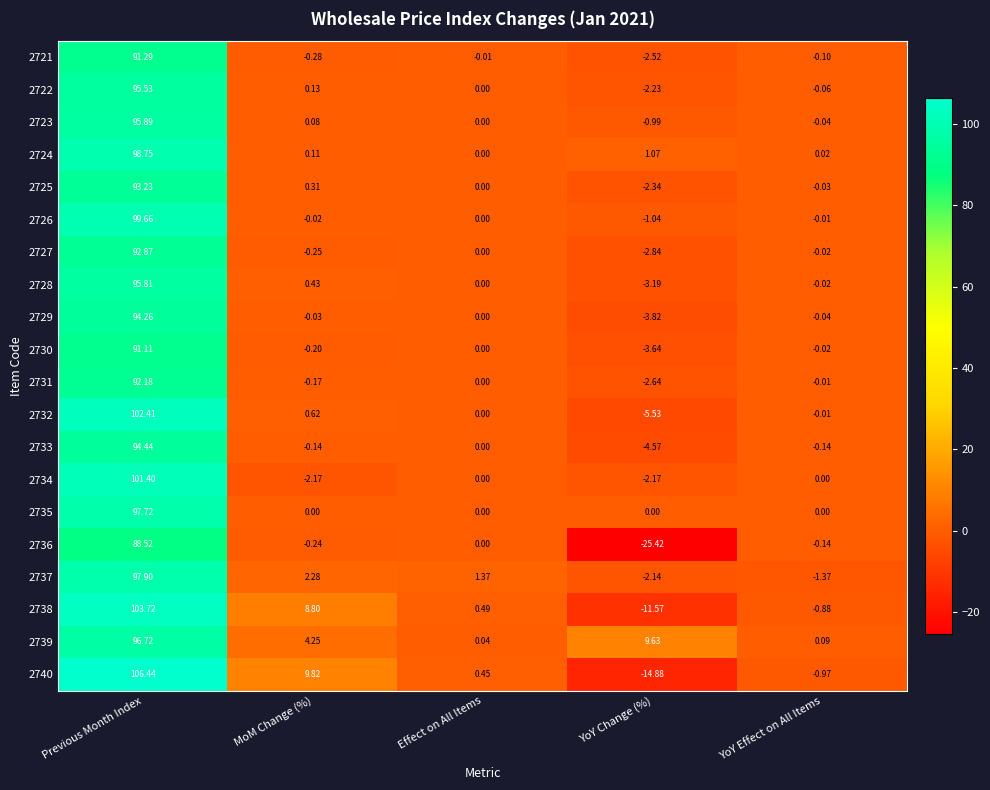

List the labels in order of 2722 value, largest first.

Previous Month Index, MoM Change (%), Effect on All Items, YoY Effect on All Items, YoY Change (%)